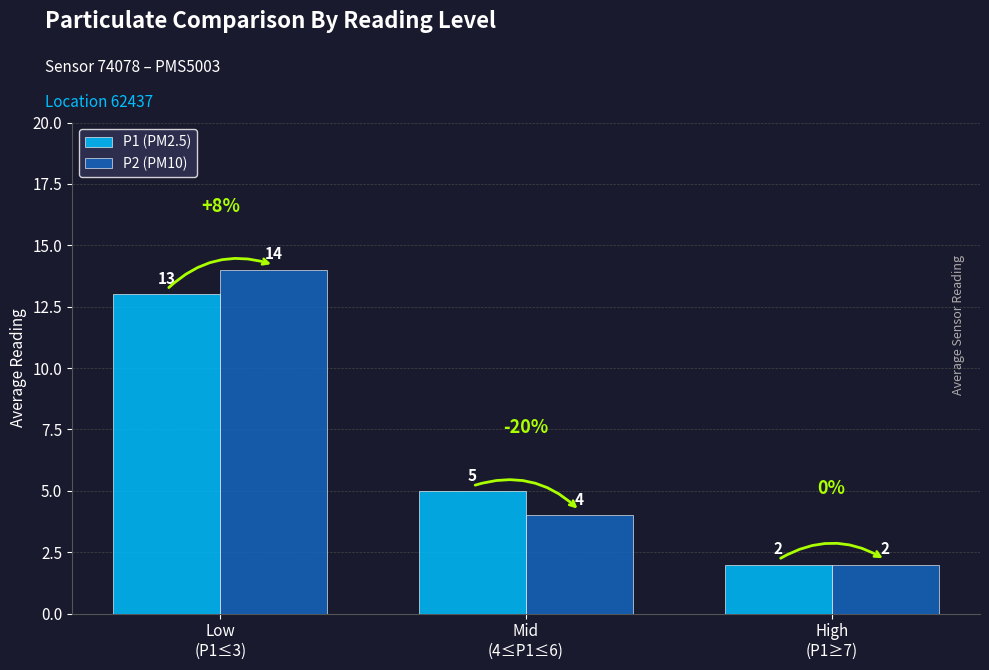

What is the approximate value of P1 (PM2.5) at Low
(P1≤3), to the nearest 5?

15